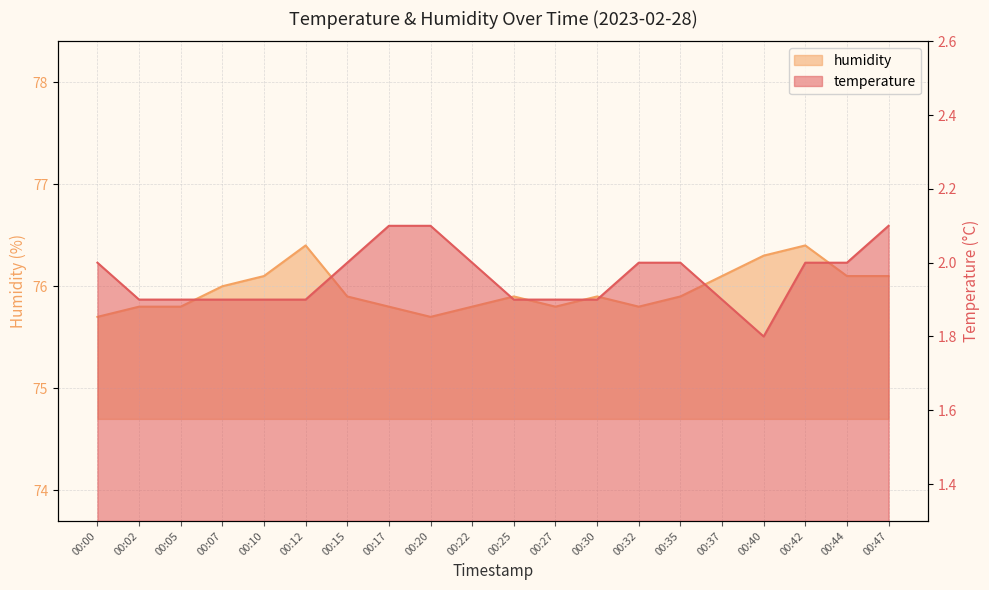

In temperature, how many points are lower than both neighbors (excluding endpoints)?

1